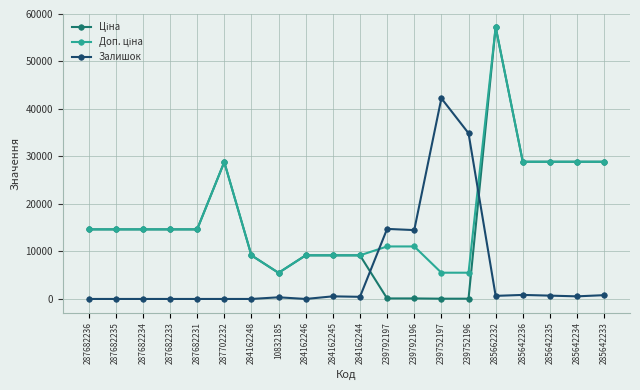

What is the difference between the highest and lowest values at 287682231?

14649.6